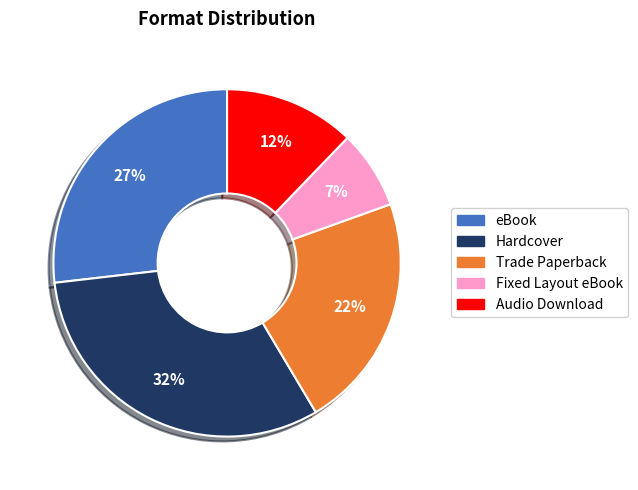

Combined, do Audio Download and eBook account for over 50%?

No